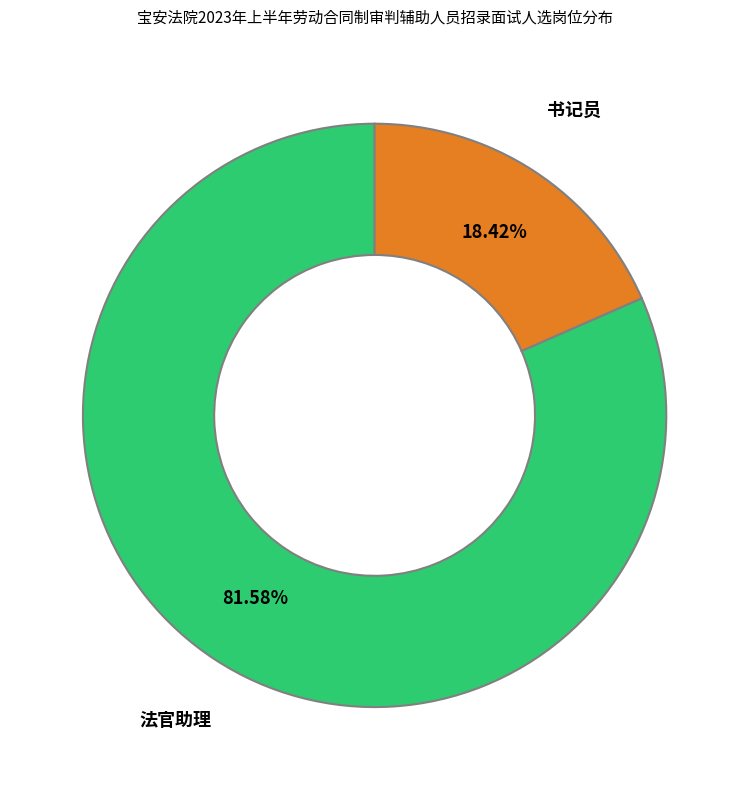

Combined, do 法官助理 and 书记员 account for over 50%?

Yes